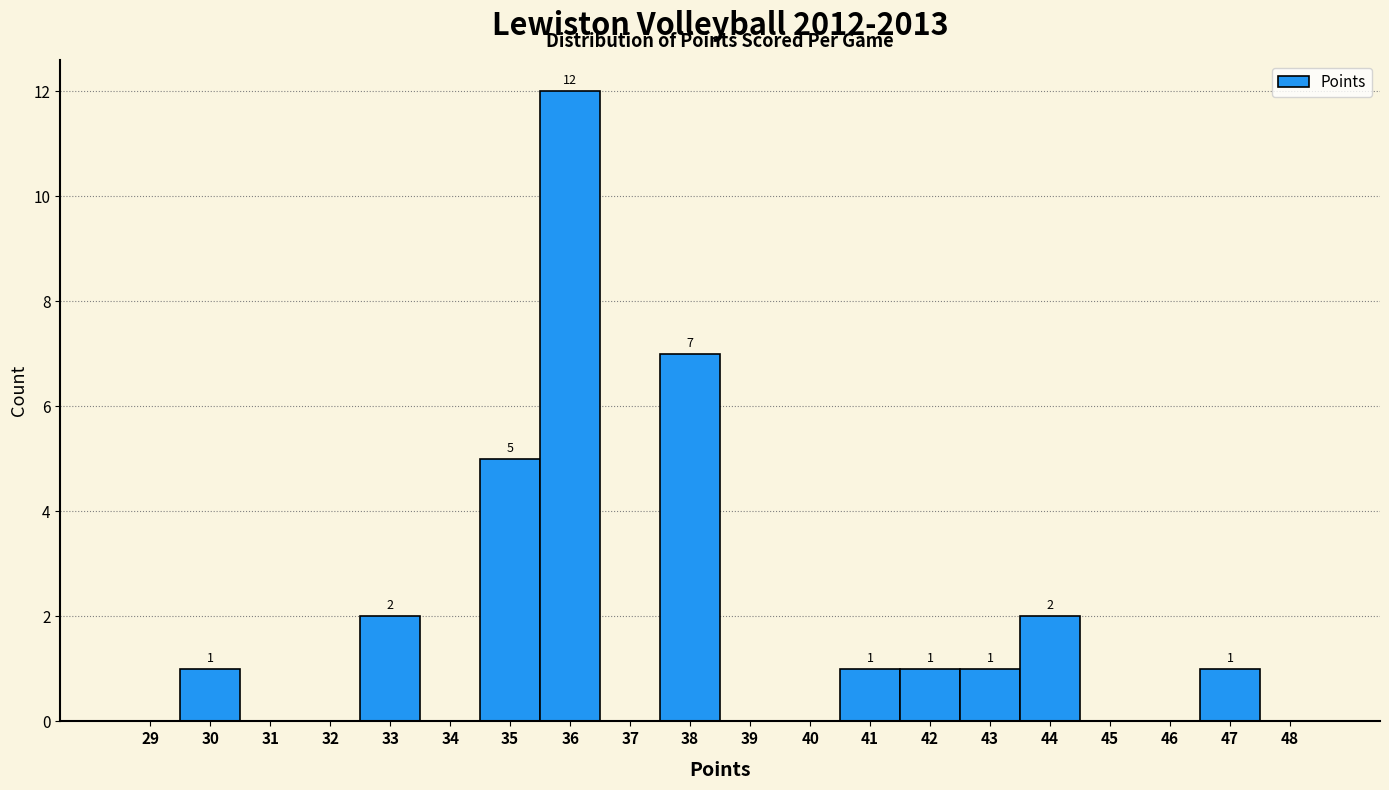

Reading right to left, what are all the values shown in this chart?

48=0	47=1	46=0	45=0	44=2	43=1	42=1	41=1	40=0	39=0	38=7	37=0	36=12	35=5	34=0	33=2	32=0	31=0	30=1	29=0